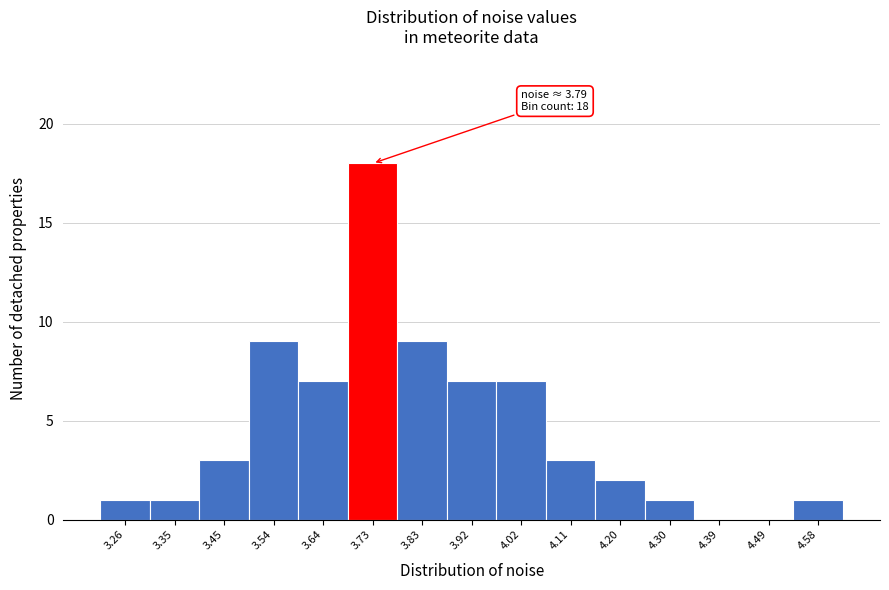

Reading left to right, transcribe all the data shown in this chart.

3.26=1	3.35=1	3.45=3	3.54=9	3.64=7	3.73=18	3.83=9	3.92=7	4.02=7	4.11=3	4.20=2	4.30=1	4.39=0	4.49=0	4.58=1